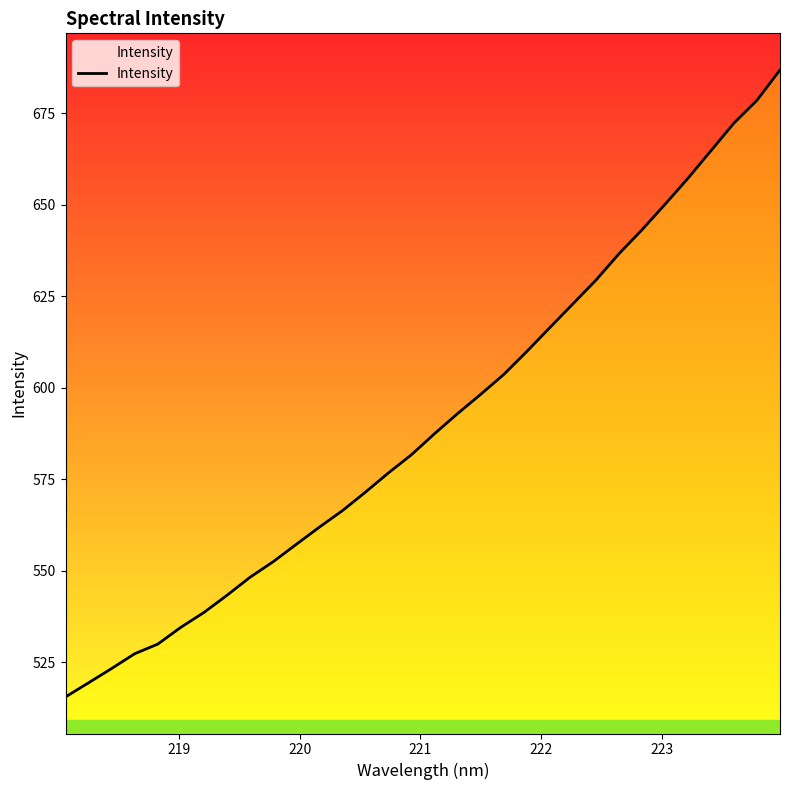

True or false: the data shows 768.5 at 14.

False